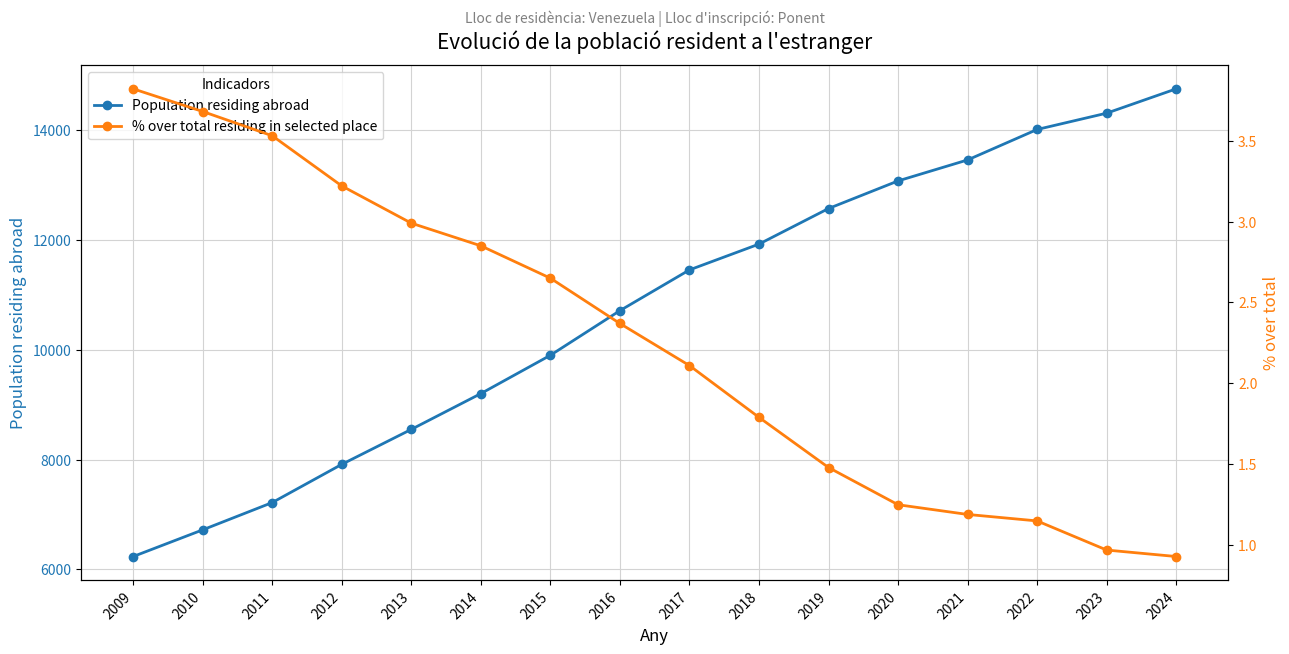

How many distinct data groups are displayed?

2